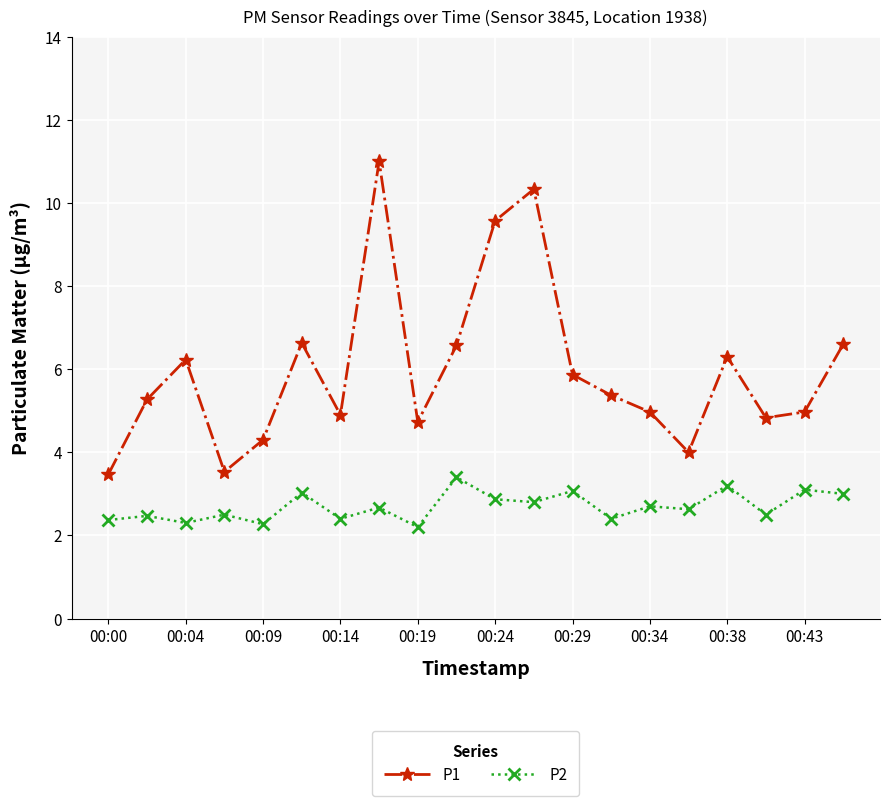

True or false: P1 has more than 0 points higher than both neighbors.

True